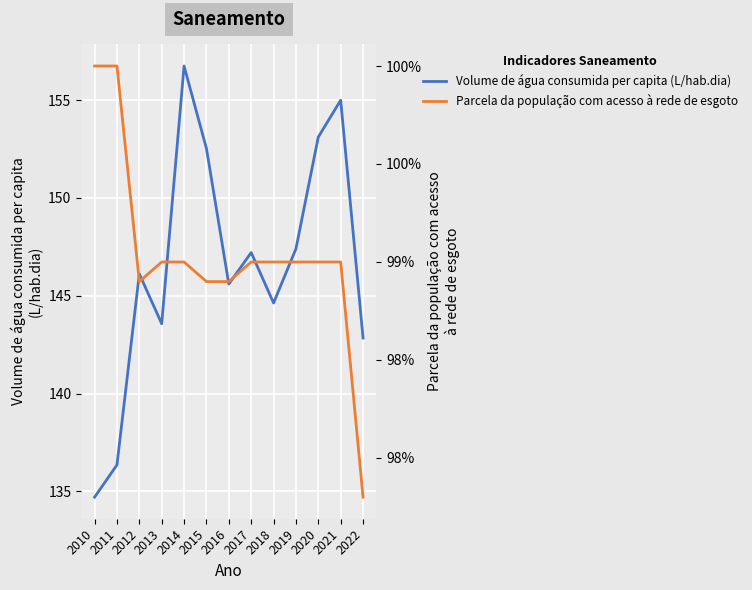

In Parcela da população com acesso à rede de esgoto, how many points are lower than both neighbors (excluding endpoints)?

1